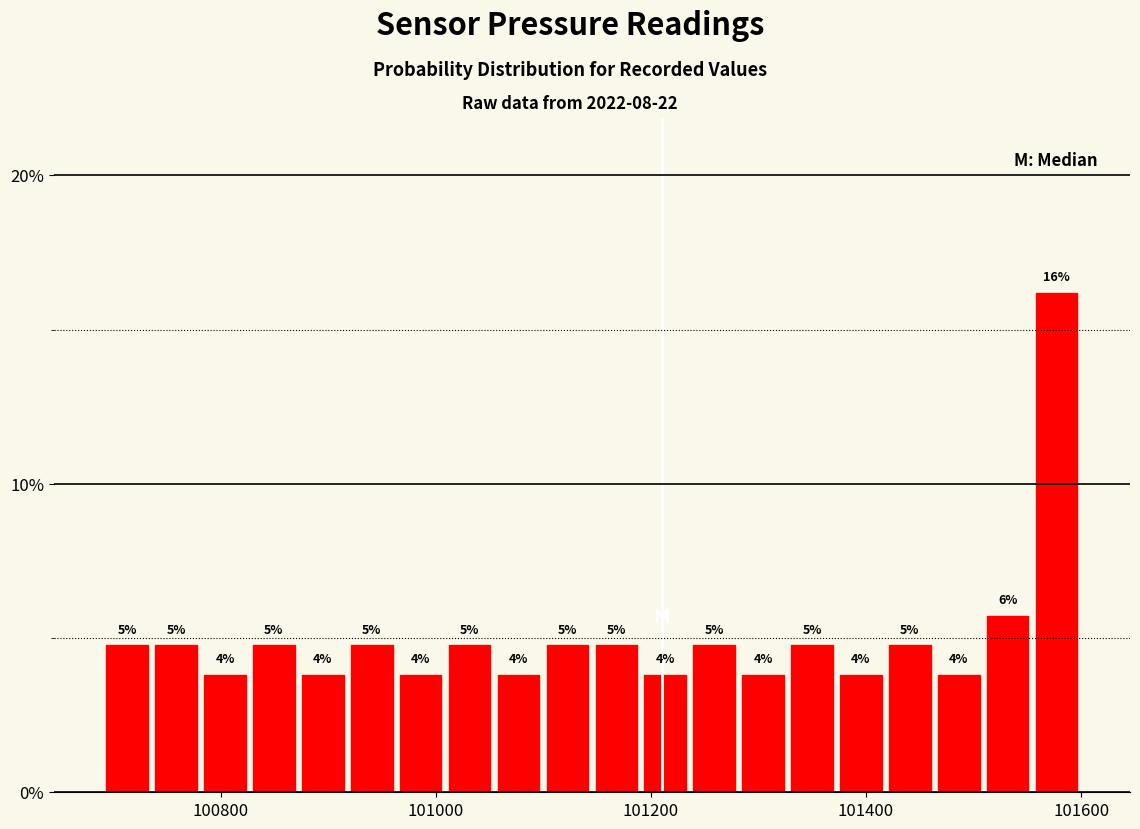

Read against the x-axis, roughly where is the centre of the tallest bar?

101580